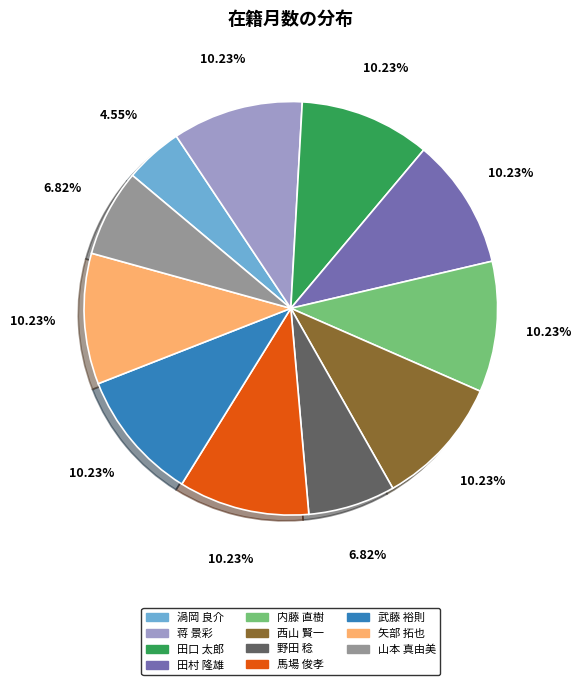

True or false: 田口 太郎 accounts for 10% of the total.

True